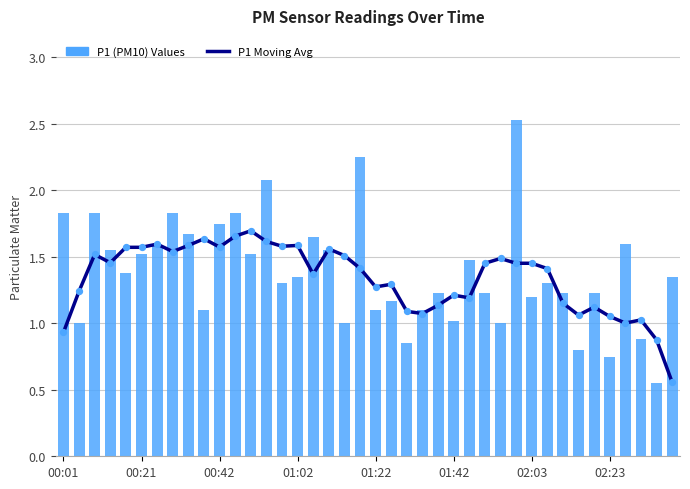

At which category is the sum across all series the highest?

29